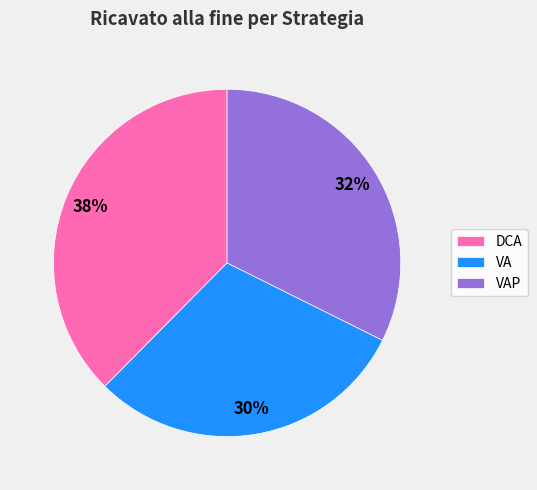

To the nearest percent, what is the difference between the largest and smallest slice percentages?

8%